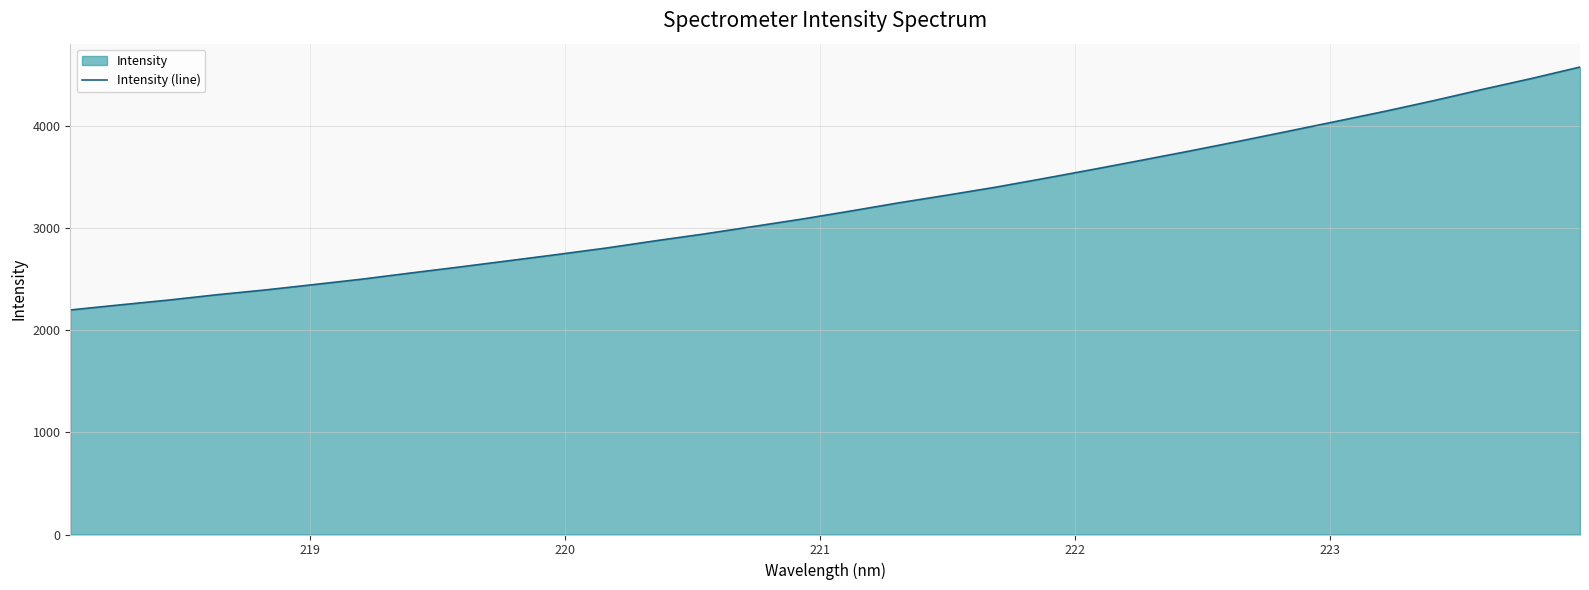

What is the smallest value displayed?

2198.6